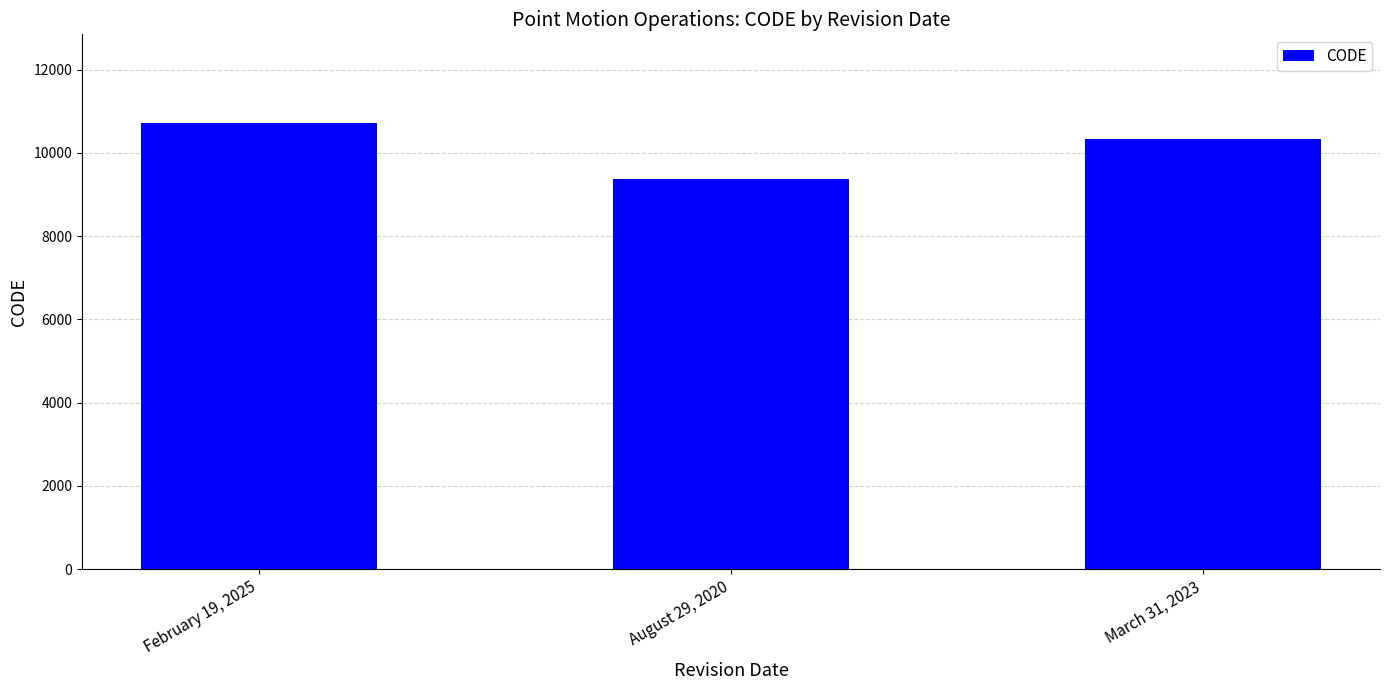

Between August 29, 2020 and February 19, 2025, which is larger?

February 19, 2025